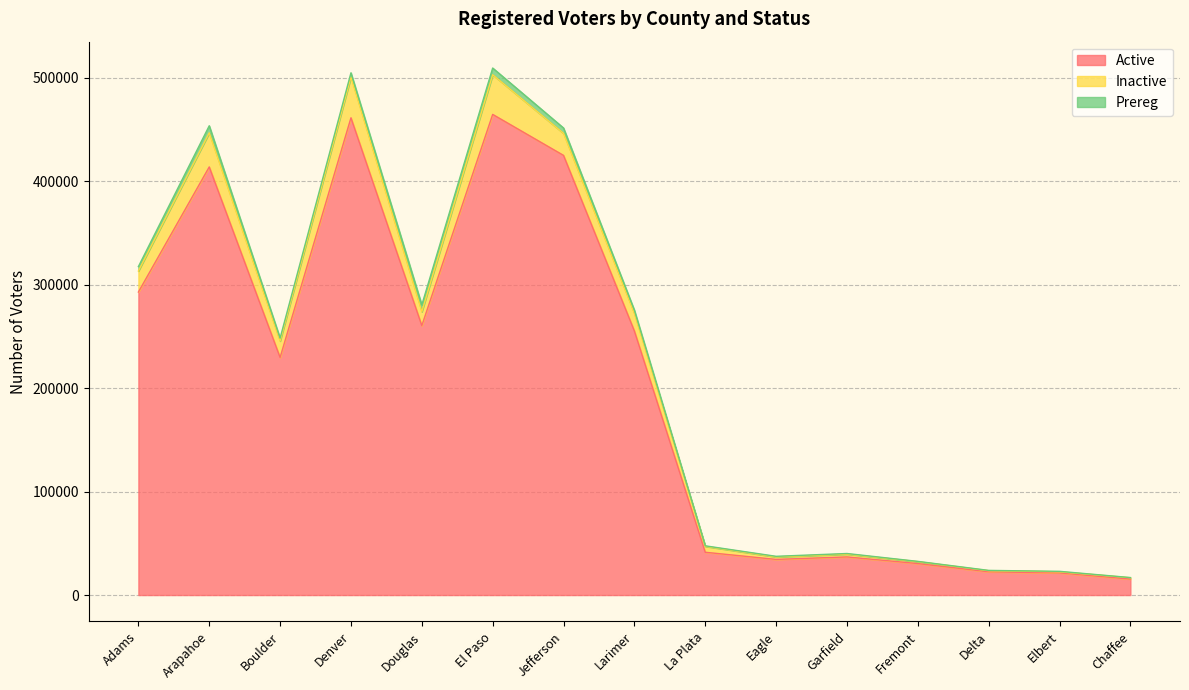

What is the spread (max minus min) of values at Adams?

288717